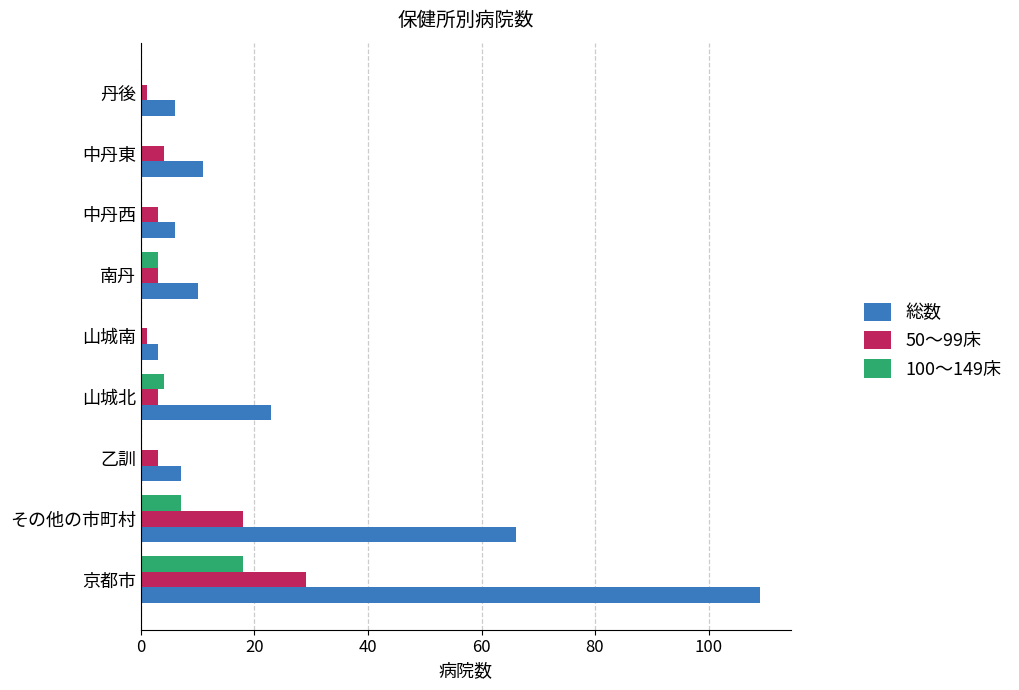

Which category has the highest value across all series?

京都市